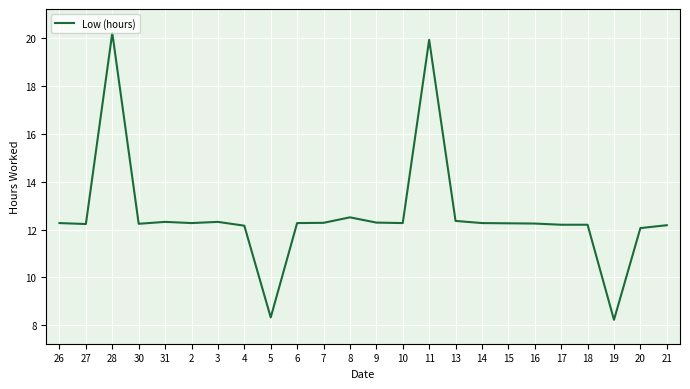

What is the change in value from 26 to 17?

-0.1